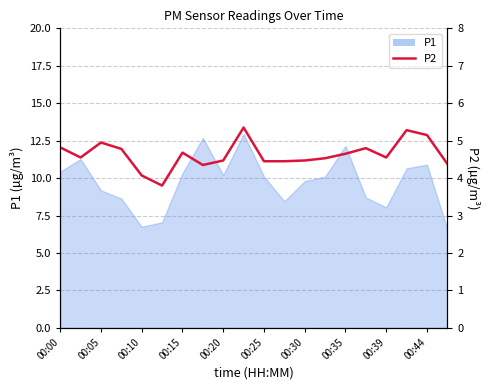

How many points are higher than both their immediate neighbors (excluding endpoints)?

5